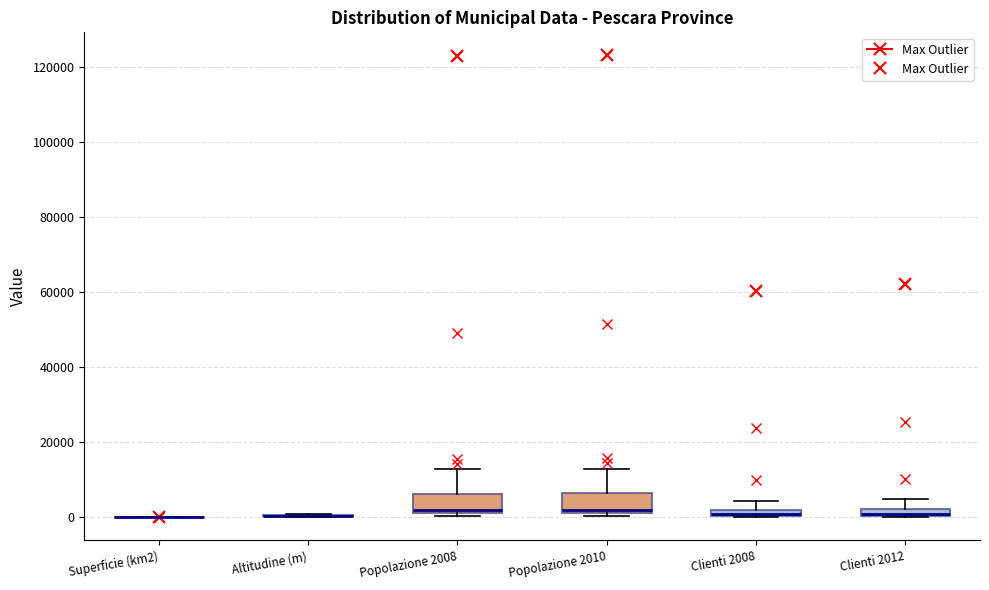

Where is the lower edge of the box for Clienti 2012 on the y-axis? The values are not printed on the chart, so give them approximately, as read against the axis.

0